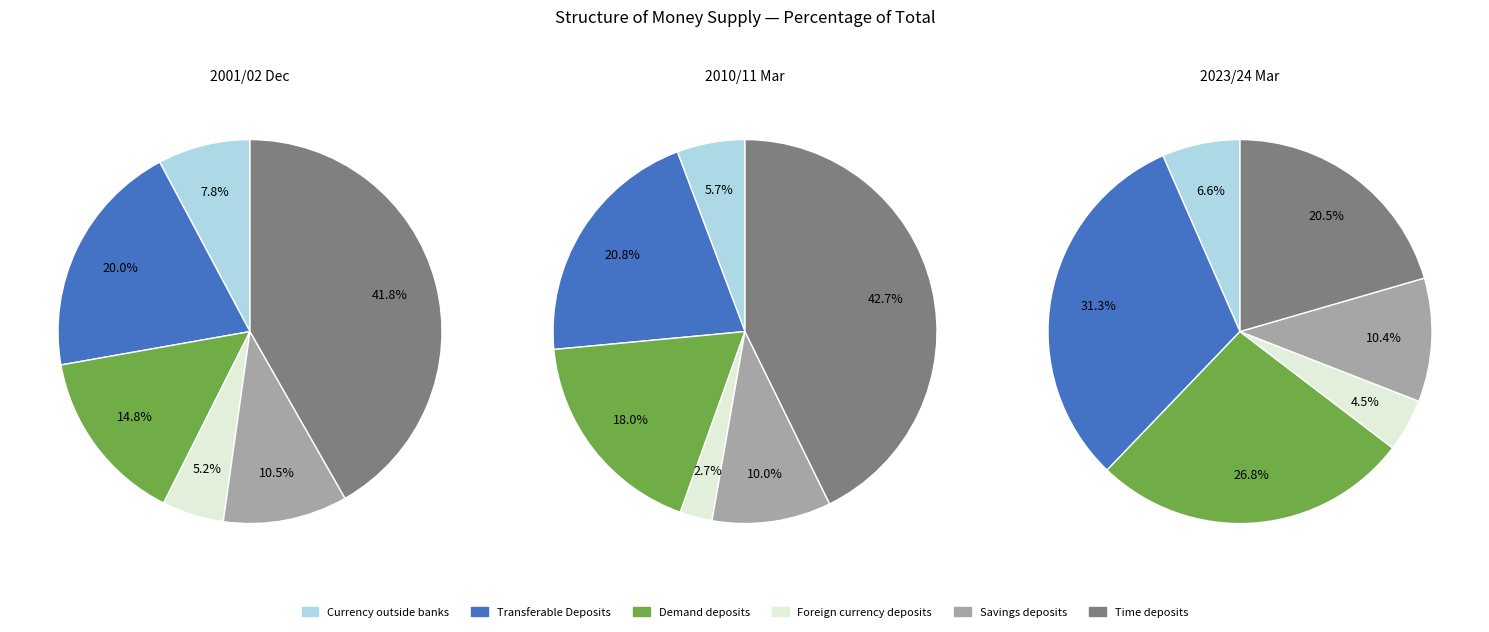

How many segments does this pie chart have?

6